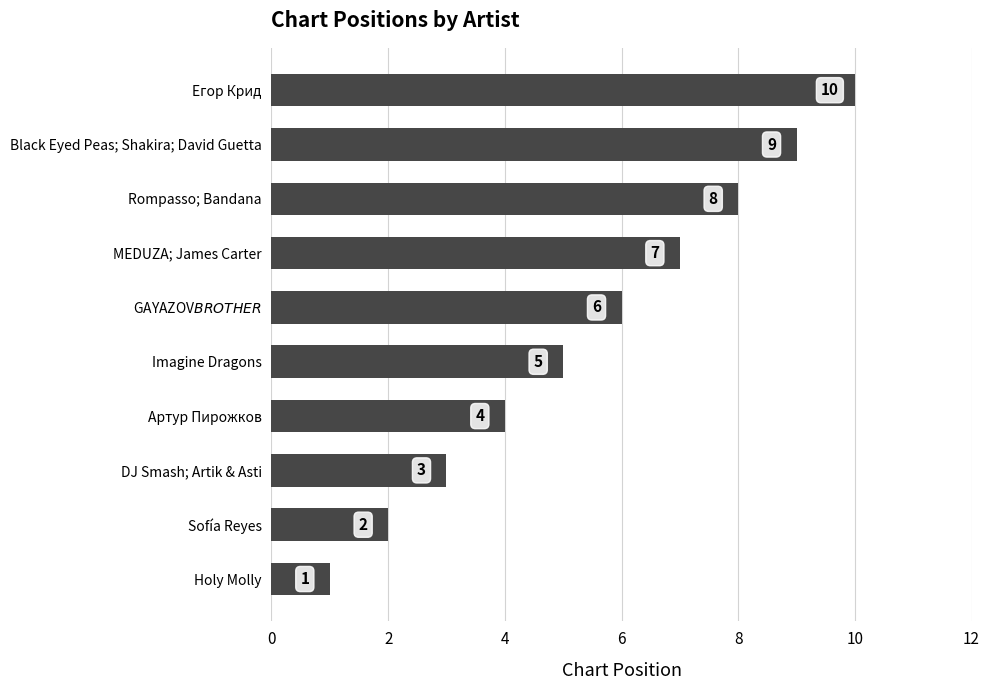

The value at Sofía Reyes is 2. True or false?

True